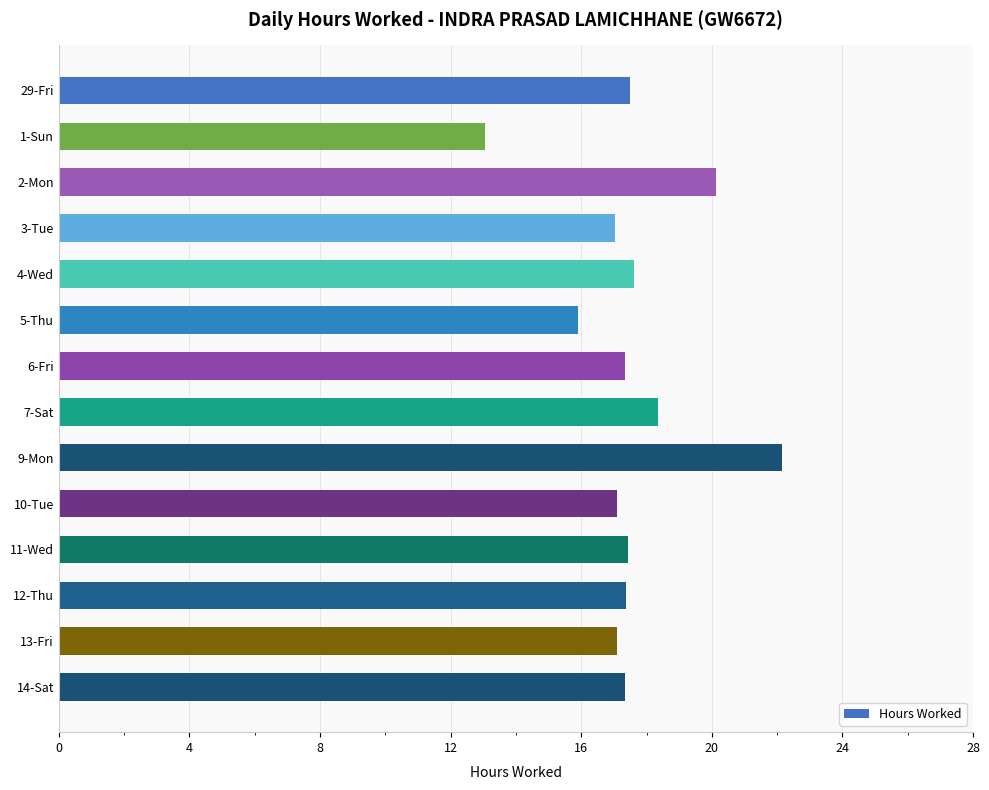

What is the difference between the maximum and minimum values?

9.1